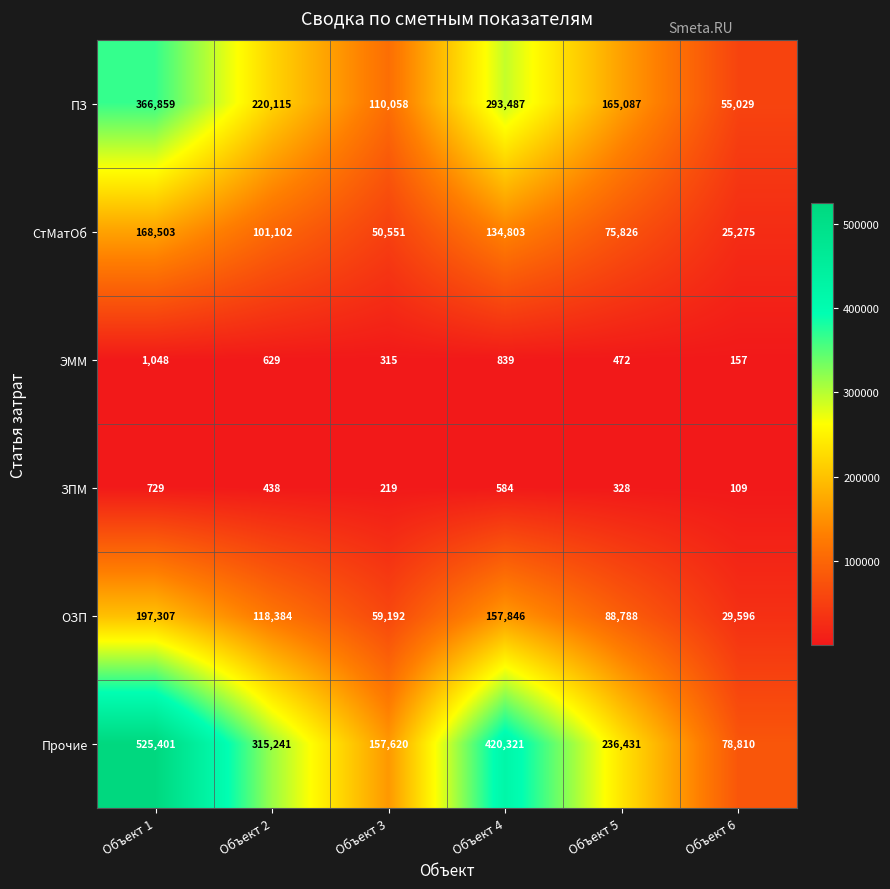

At which category is the sum across all series the highest?

Объект 1